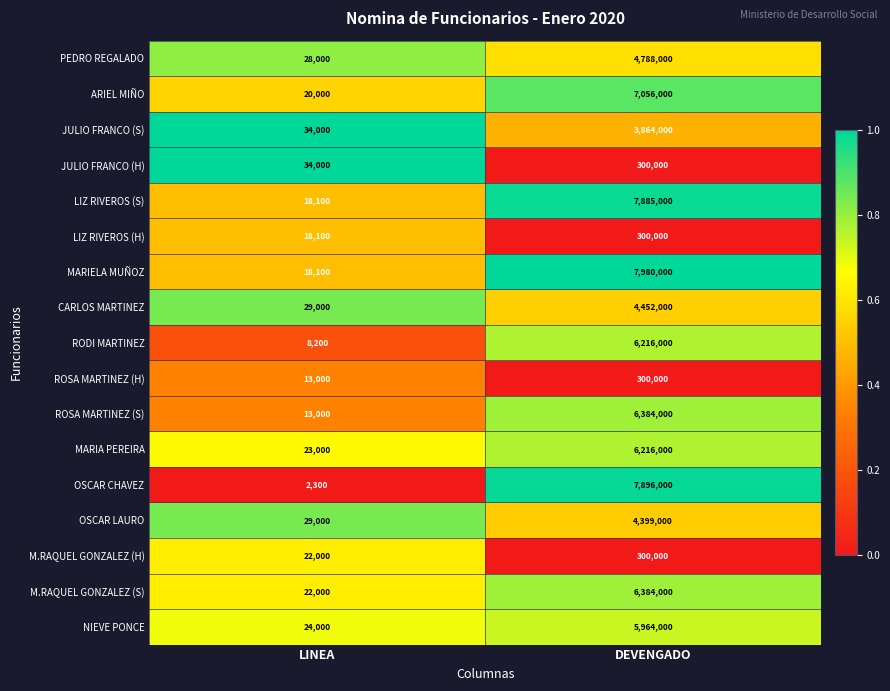

Which category has the highest value across all series?

DEVENGADO